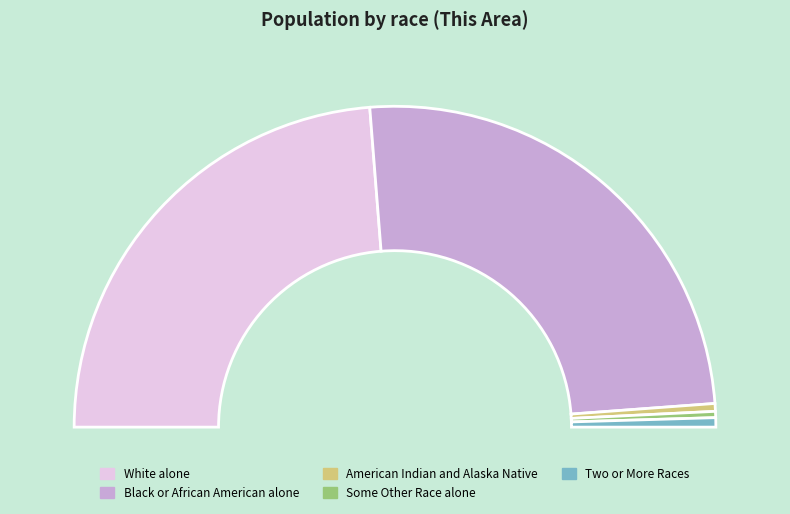

What is the largest slice in the pie chart?

Black or African American alone